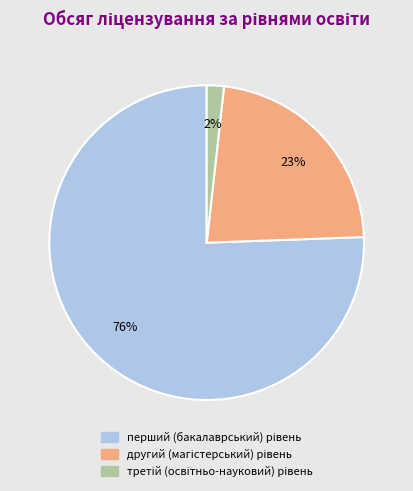

To the nearest percent, what is the average slice percentage?

33%